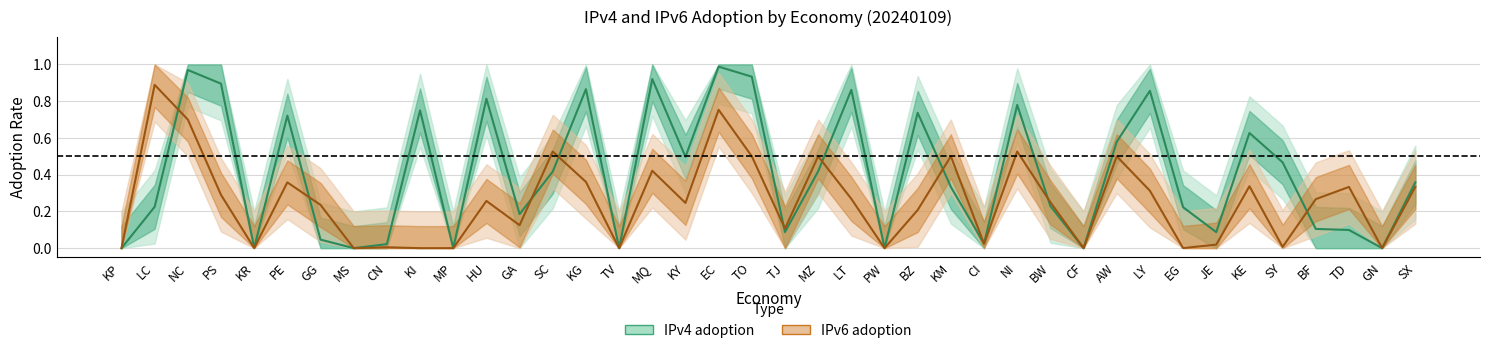

How many lines are shown in the chart?

2